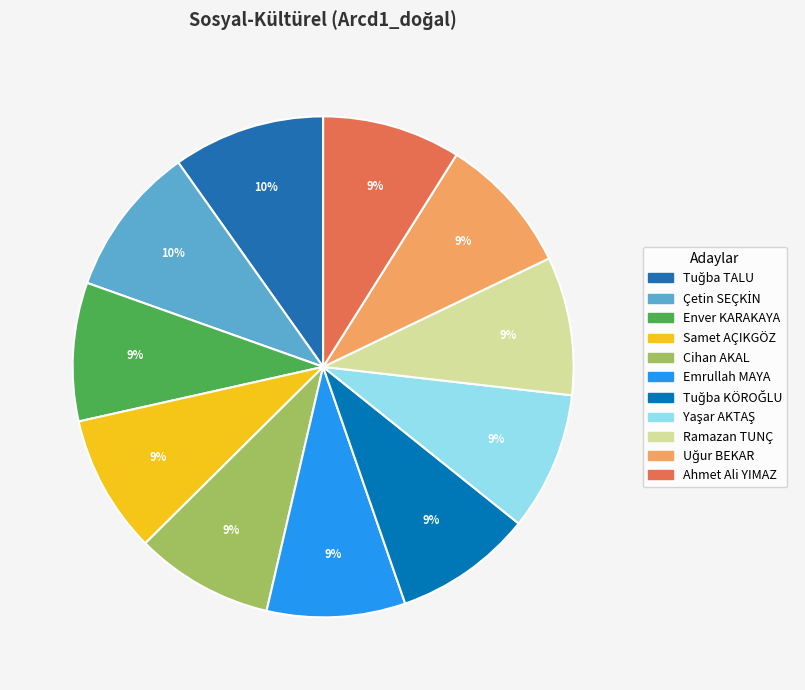

To the nearest percent, what portion does Uğur BEKAR represent?

9%